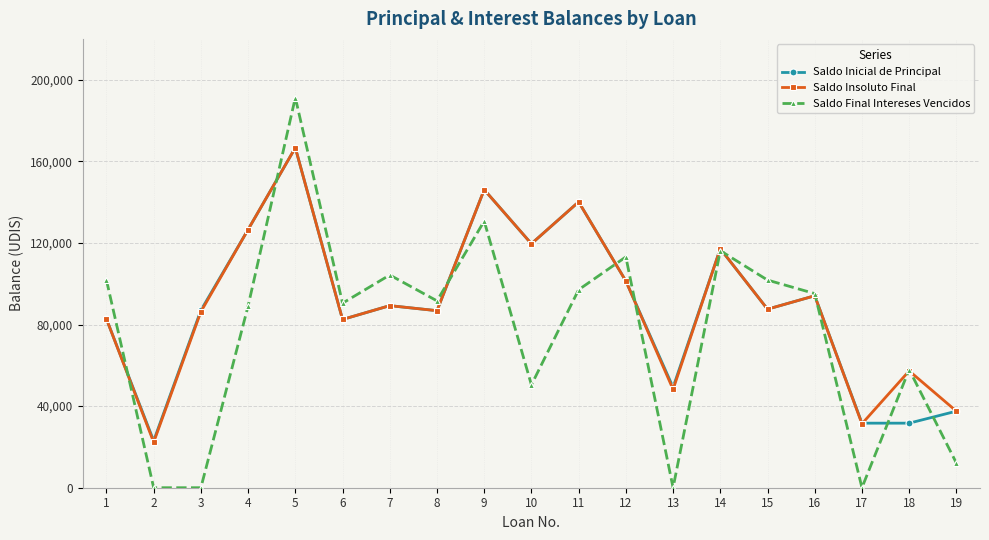

What is the greatest value displayed?

191227.0